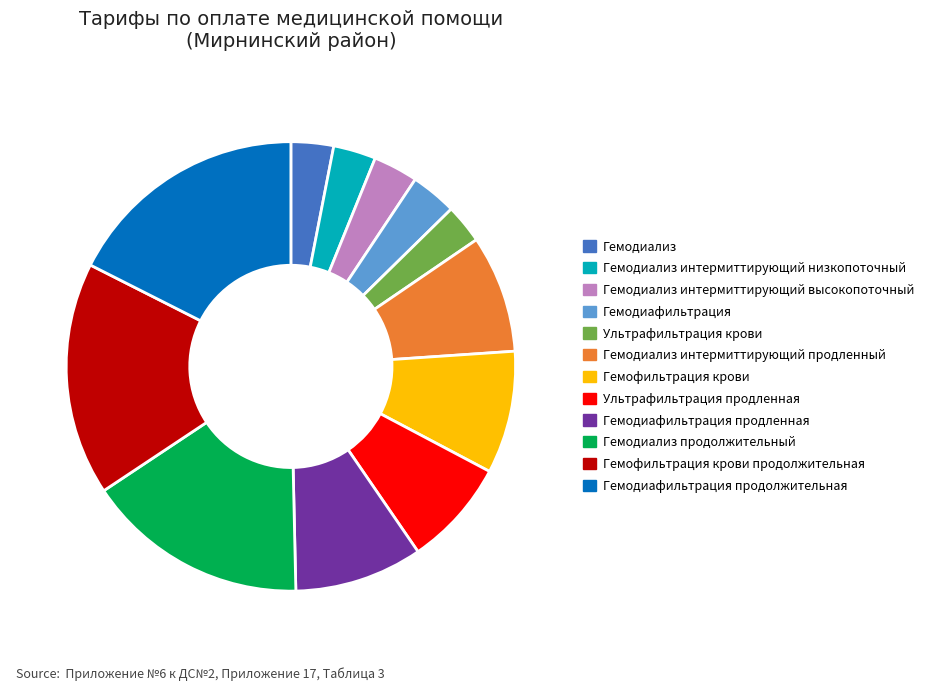

Which has a higher value, Гемодиализ интермиттирующий высокопоточный or Гемофильтрация крови?

Гемофильтрация крови